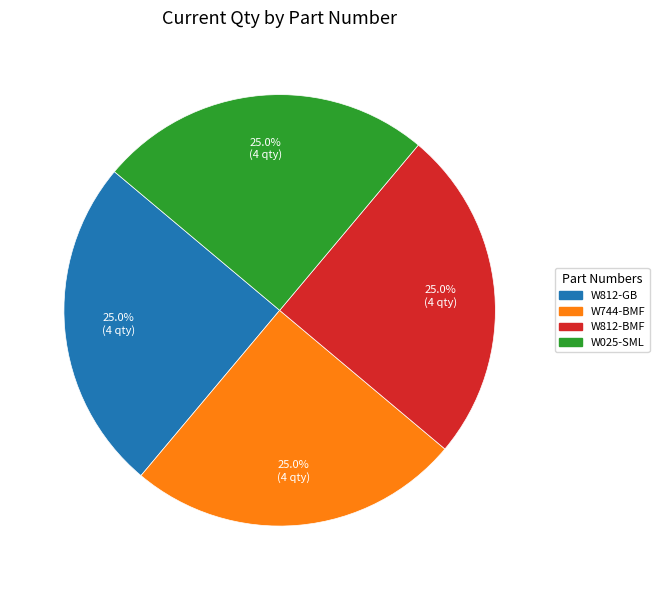

Does any single category account for the majority?

No